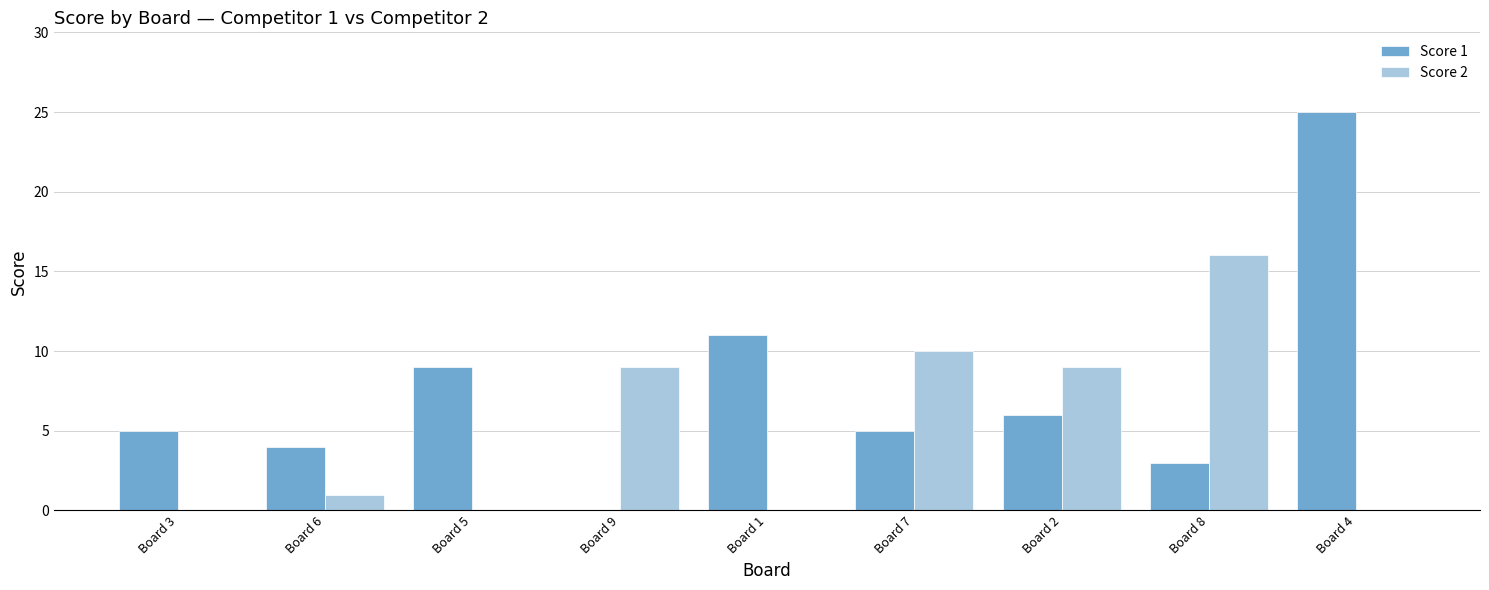

At which label does Score 1 reach its peak?

Board 4